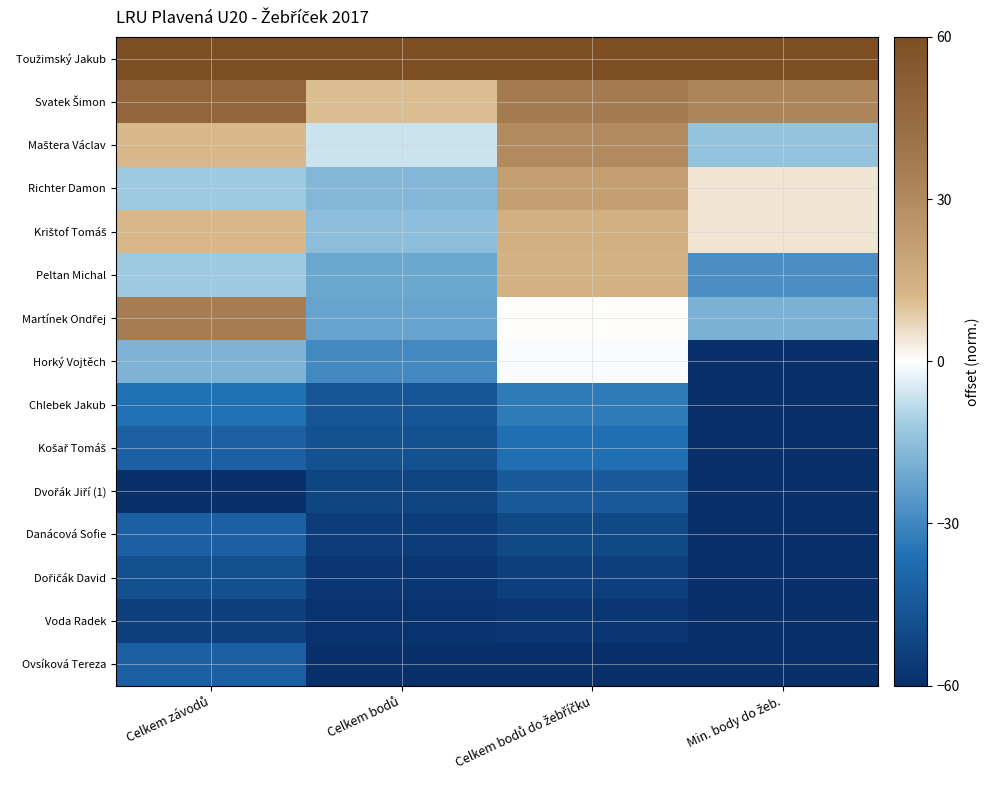

Which series has the largest total across all categories?

Toužimský Jakub